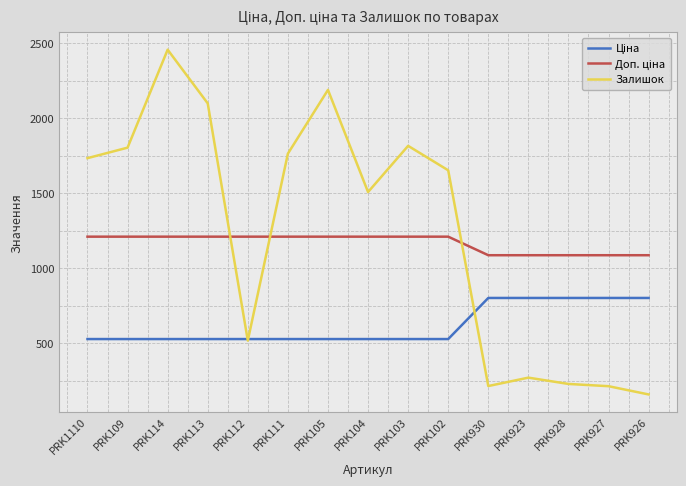

Between PRK114 and PRK104, which series saw the biggest shift?

Залишок